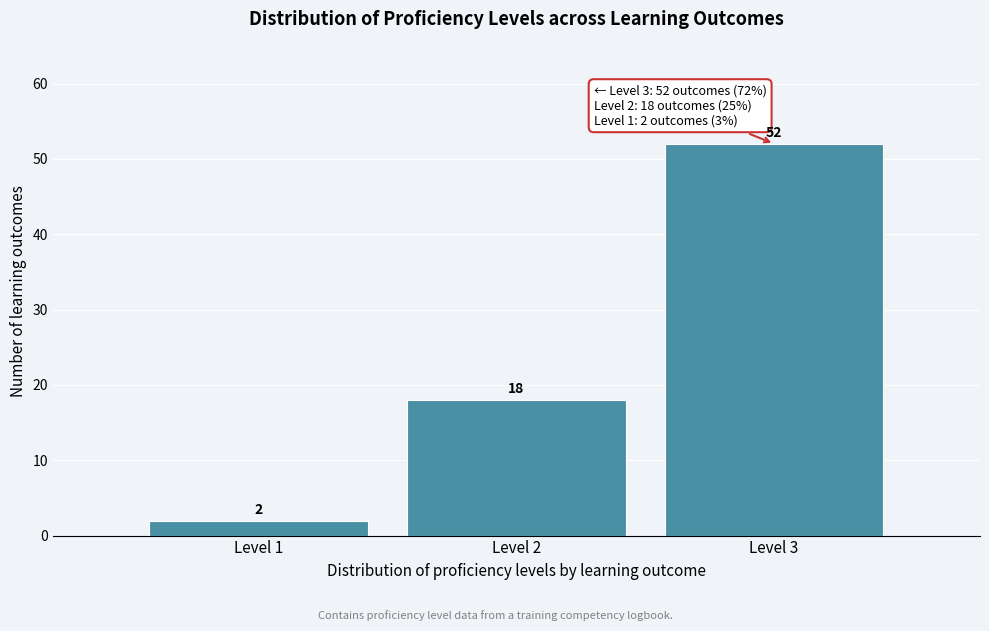

Reading left to right, extract all data points from this chart.

2	18	52